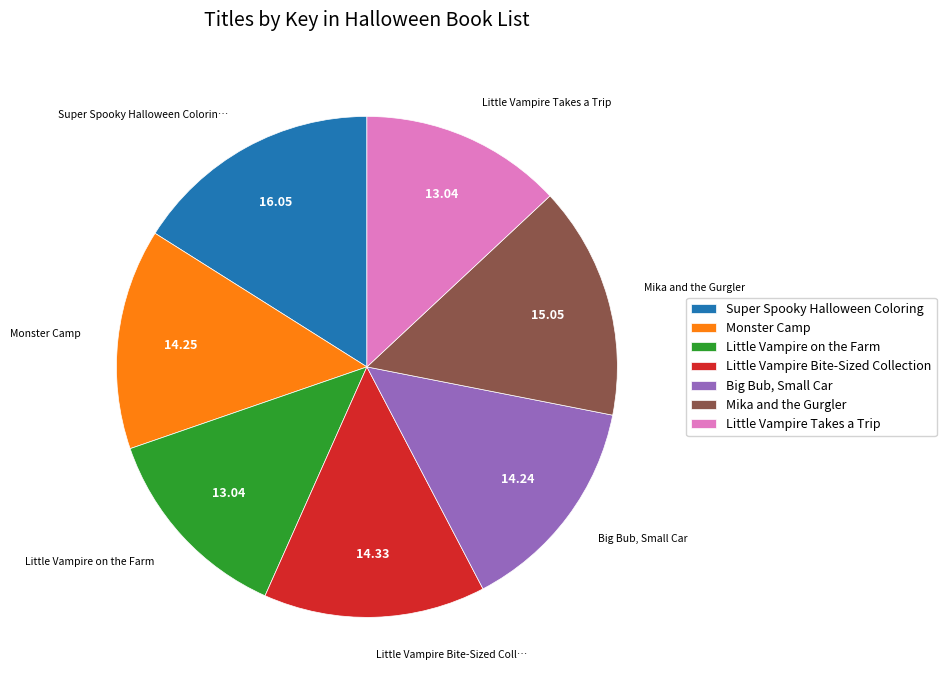

Do Super Spooky Halloween Coloring and Monster Camp together represent more than half of the pie?

No